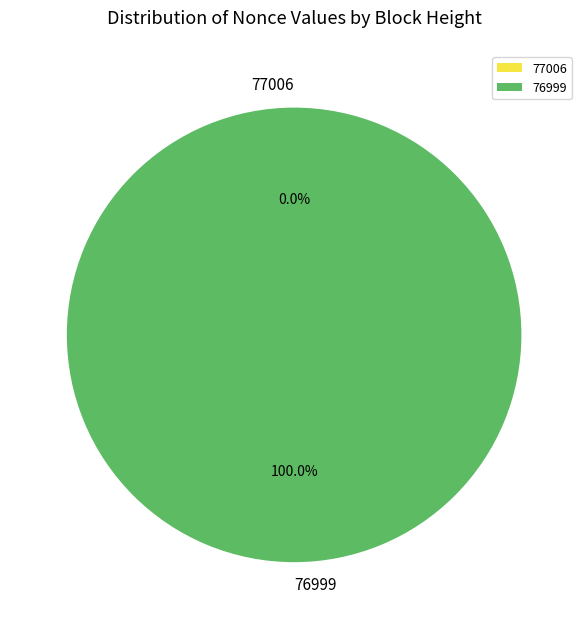

Is there any slice that represents more than half of the pie?

Yes